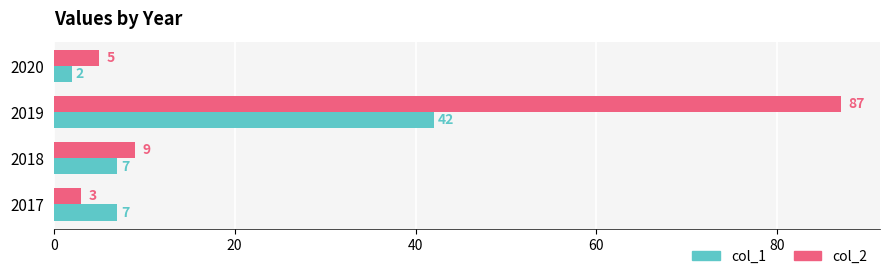

Which label corresponds to the smallest value in the chart?

2020